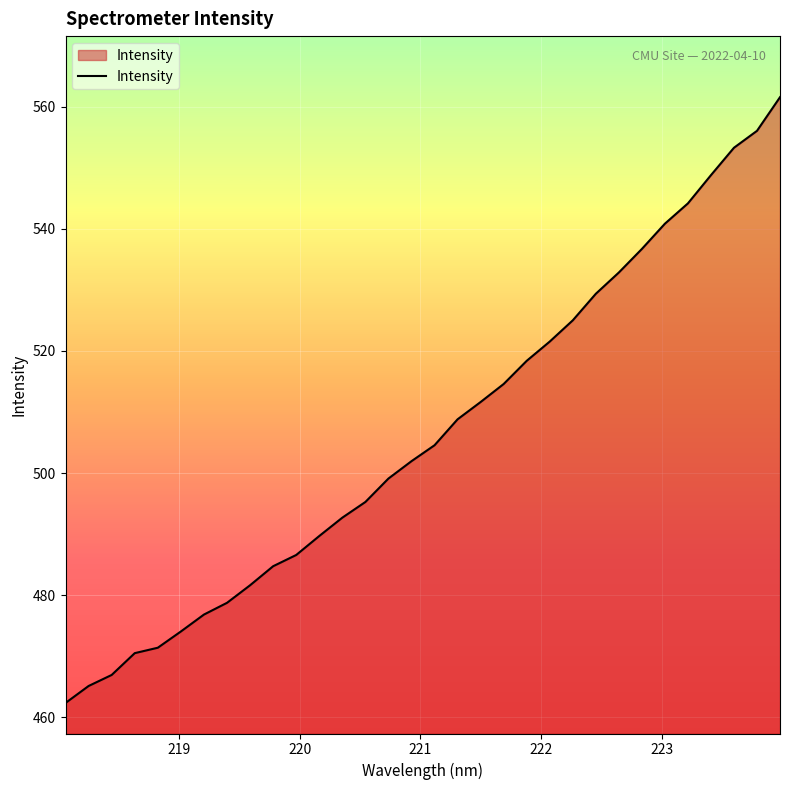

What is the greatest value displayed?

561.5